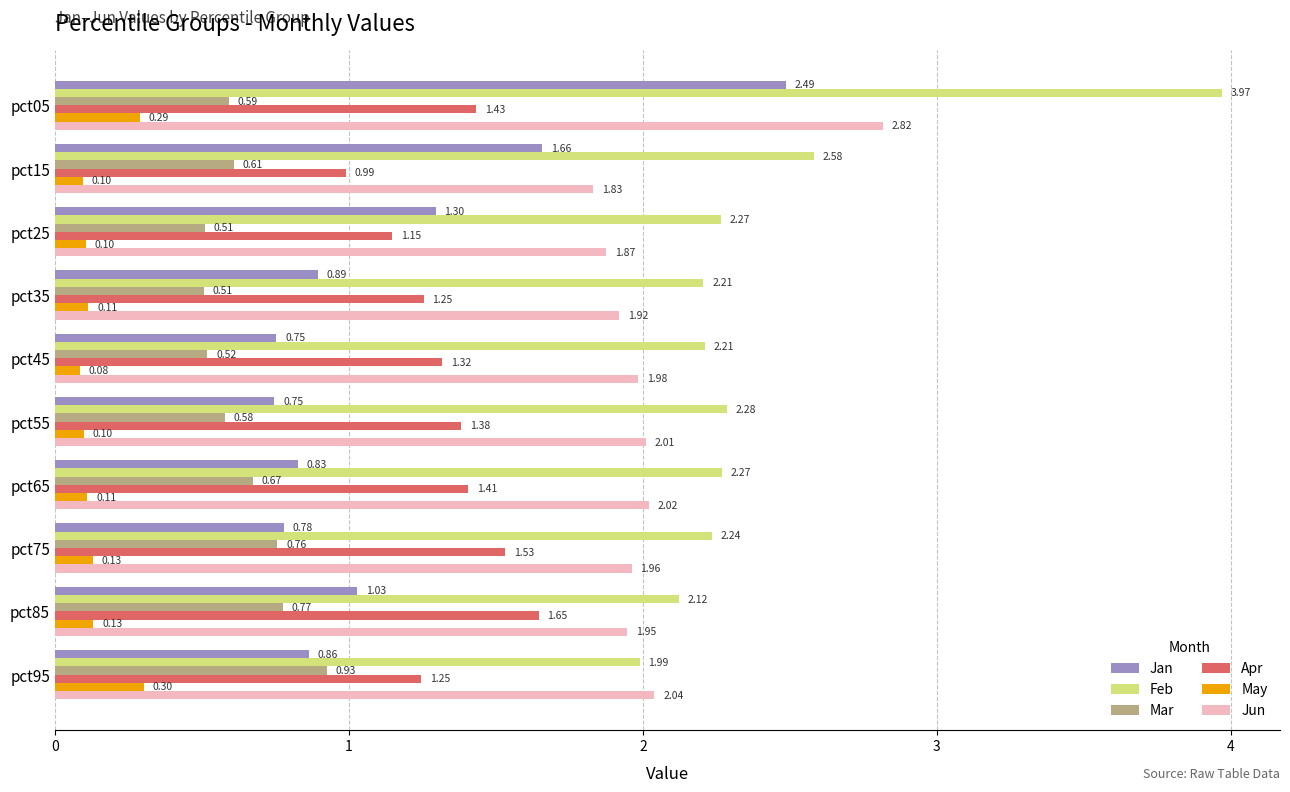

Which series has the largest range (max minus min)?

Feb